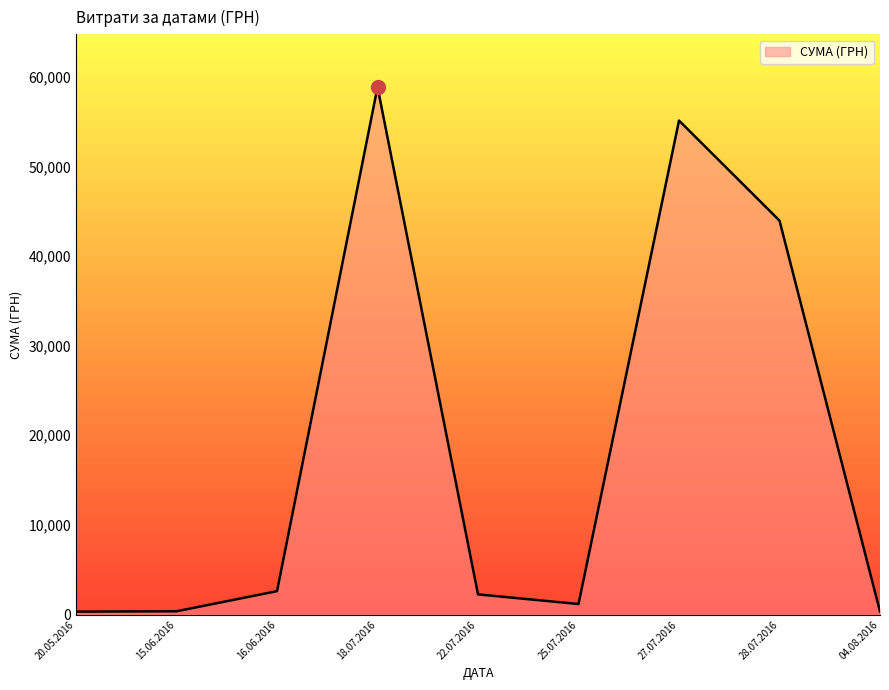

Which has a higher value, 28.07.2016 or 27.07.2016?

27.07.2016